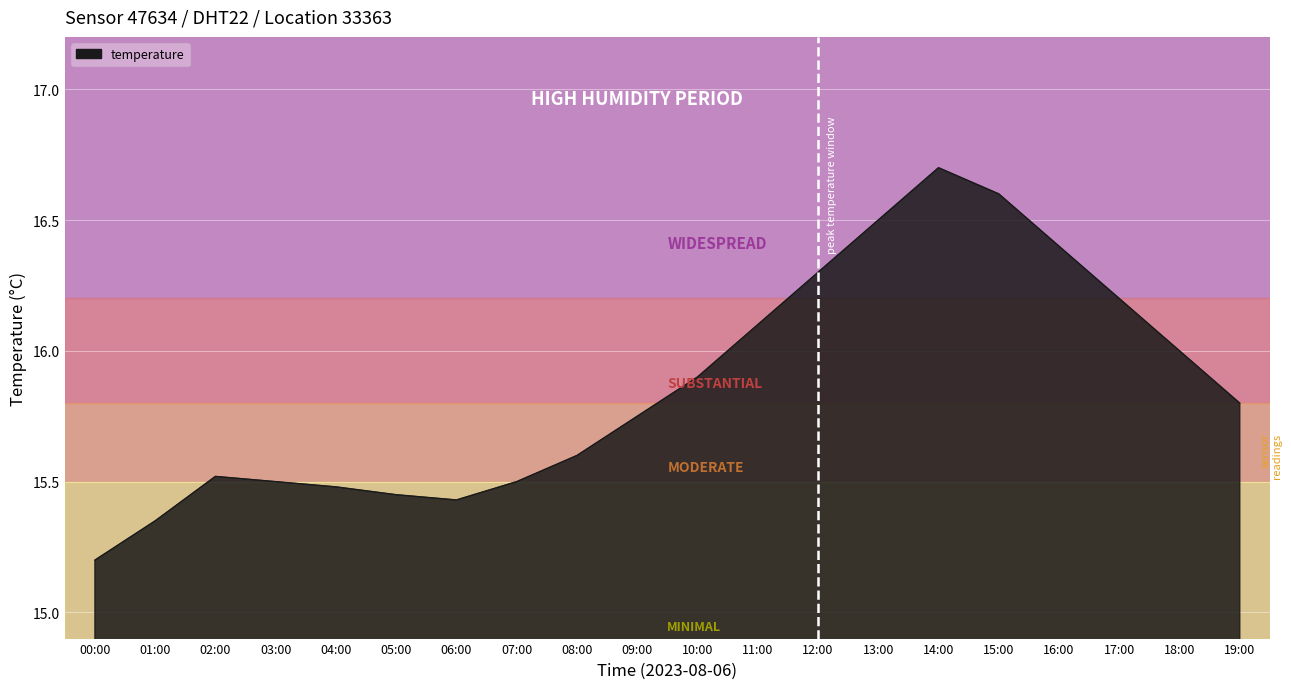

True or false: the data shows 26.0 at 12:00.

False